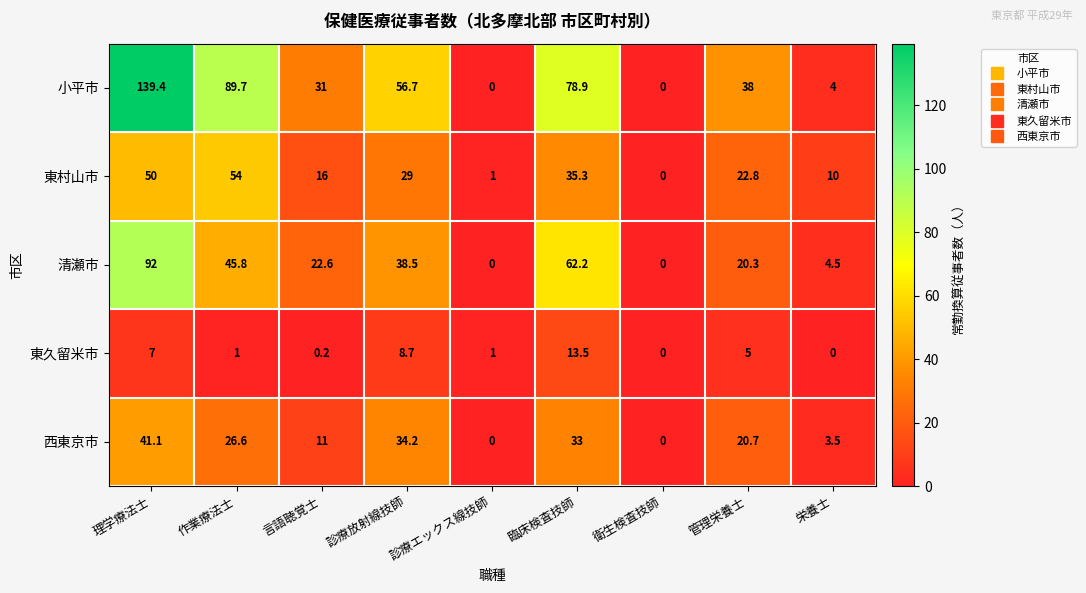

Count the number of categories in the chart.

9